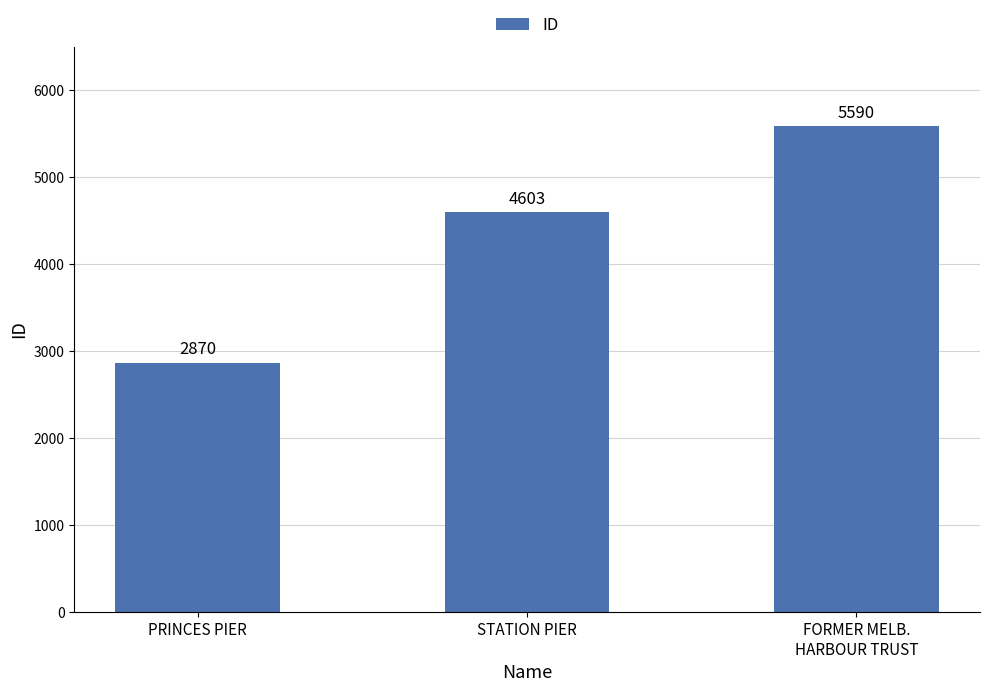

What is the difference between the values at STATION PIER and PRINCES PIER?

1733